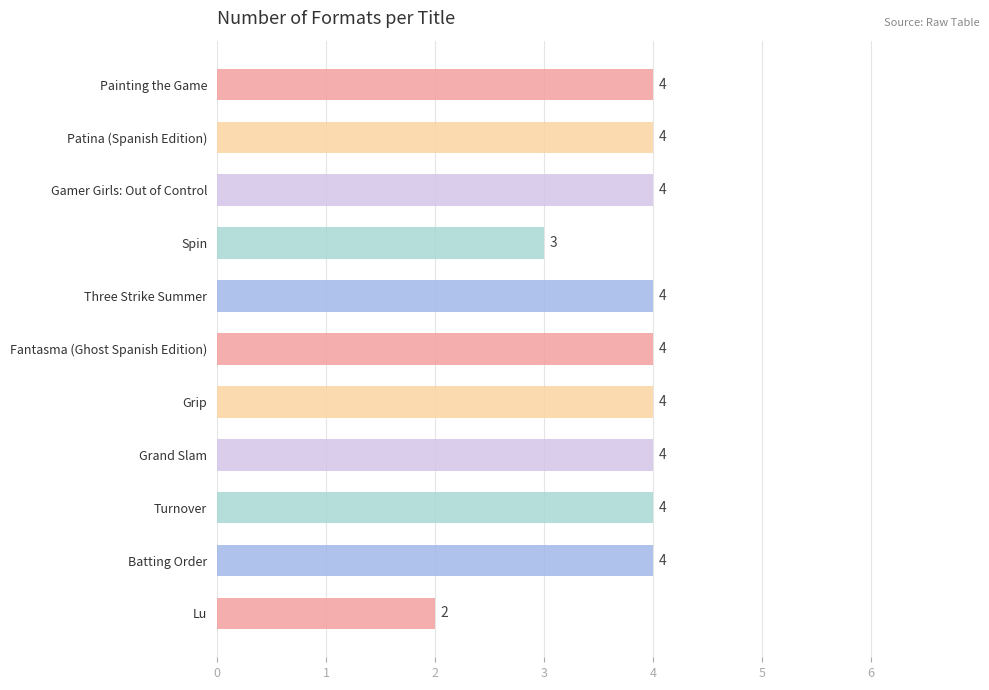

What is the label of the 8th bar from the bottom?

Spin